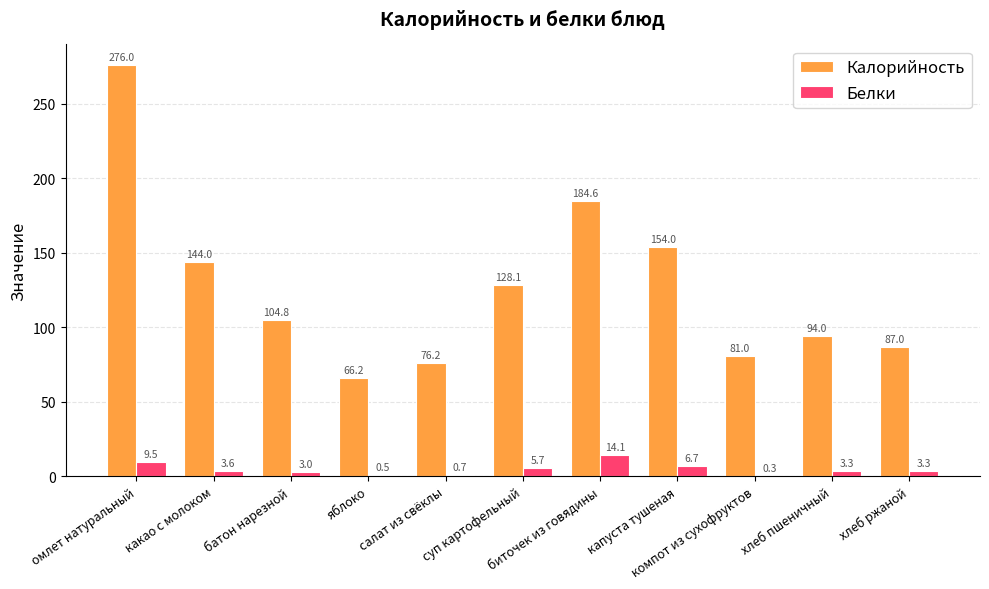

How many groups of bars are there?

11